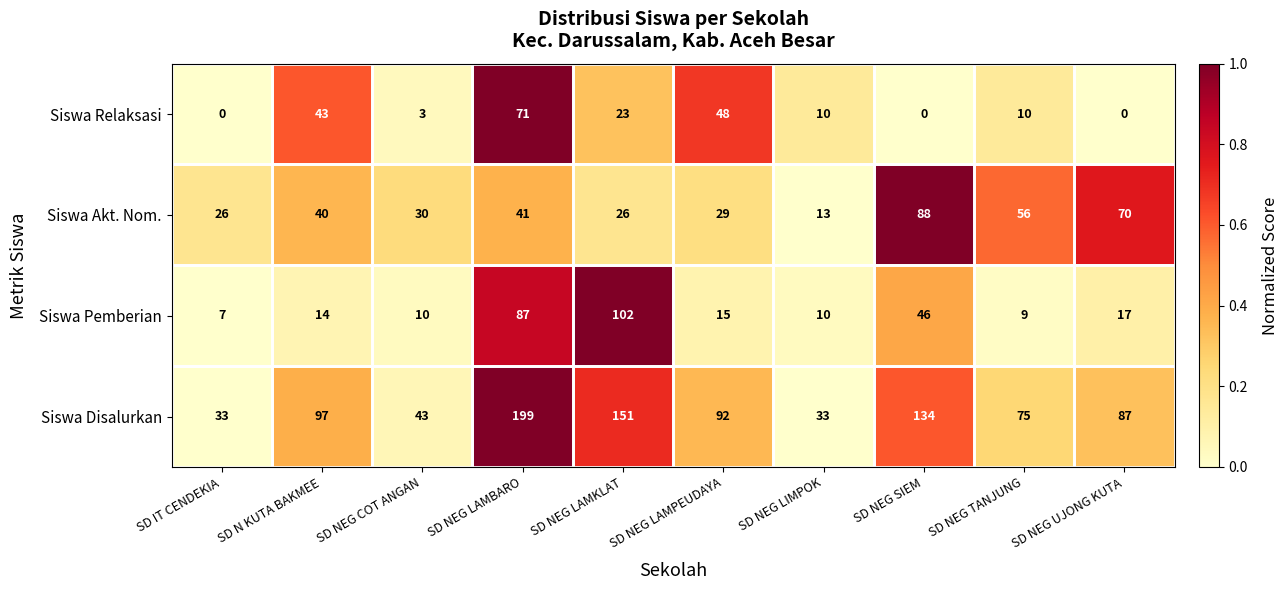

At which label is Siswa Akt. Nom. closest to 50?

SD NEG TANJUNG